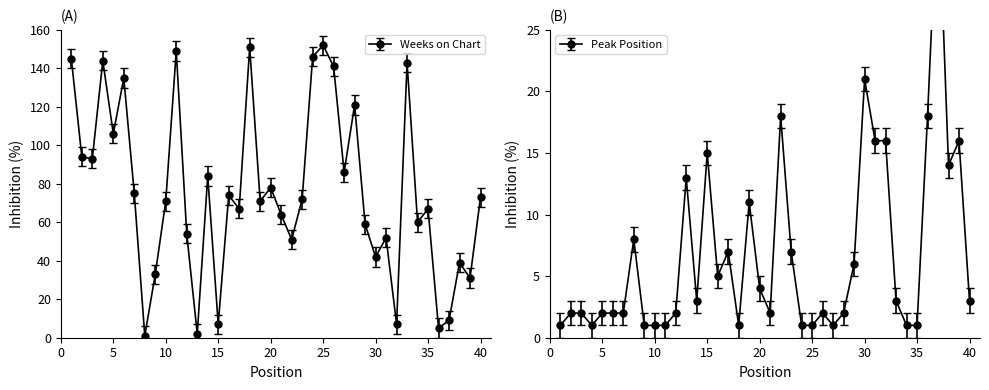

Reading left to right, list all the values displayed in this chart.

Weeks on Chart: 145	94	93	144	106	135	75	1	33	71	149	54	2	84	7	74	67	151	71	78	64	51	72	146	152	141	86	121	59	42	52	7	143	60	67	5	9	39	31	73
Peak Position: 1	2	2	1	2	2	2	8	1	1	1	2	13	3	15	5	7	1	11	4	2	18	7	1	1	2	1	2	6	21	16	16	3	1	1	18	37	14	16	3